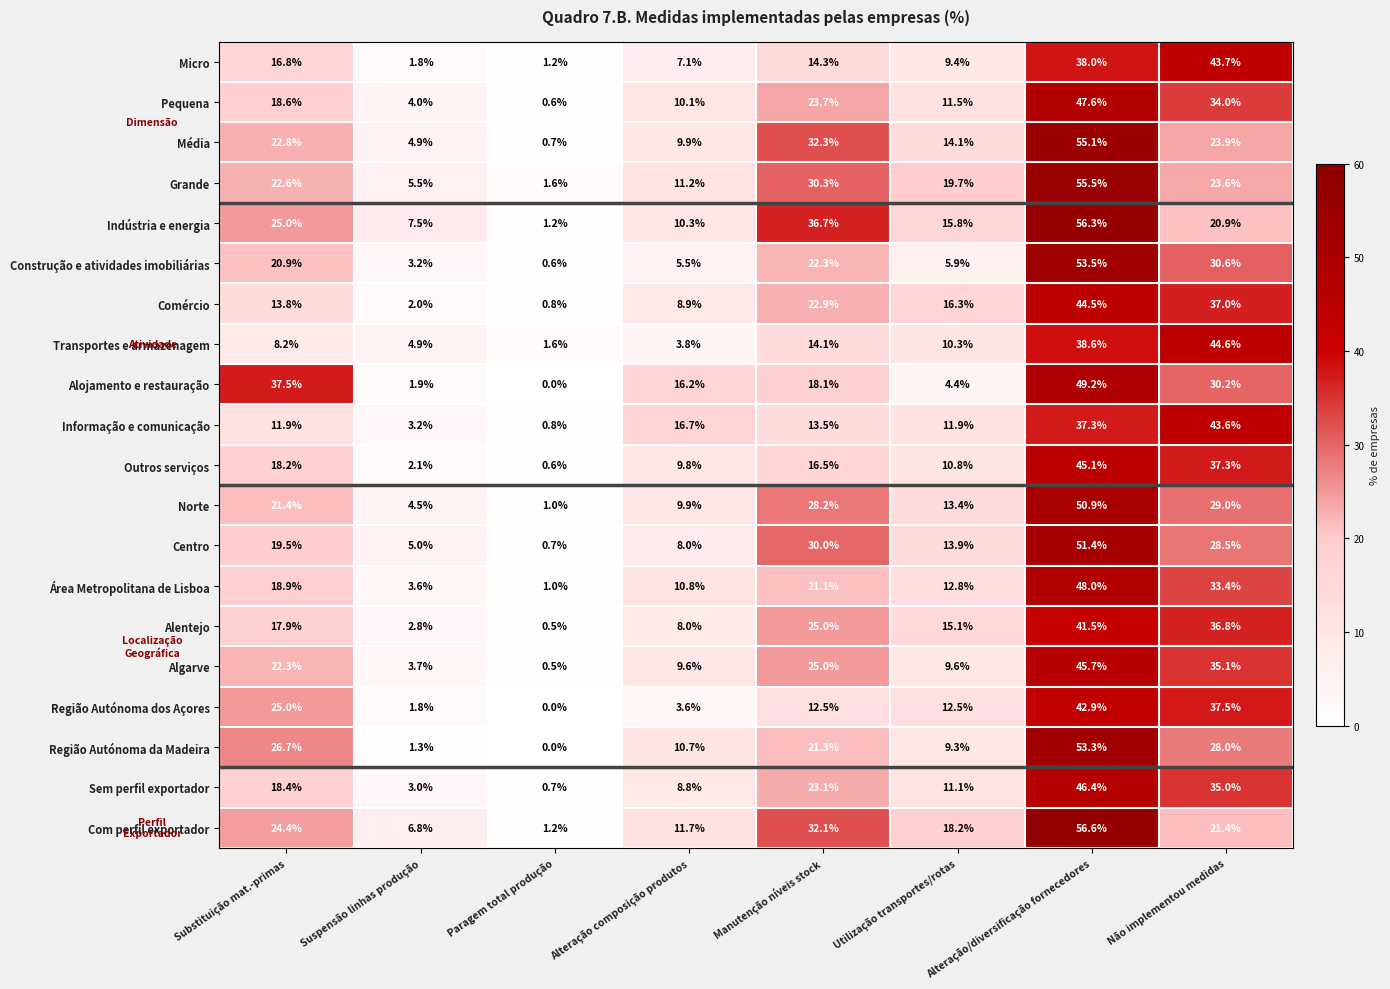

How many categories are shown in the chart?

8